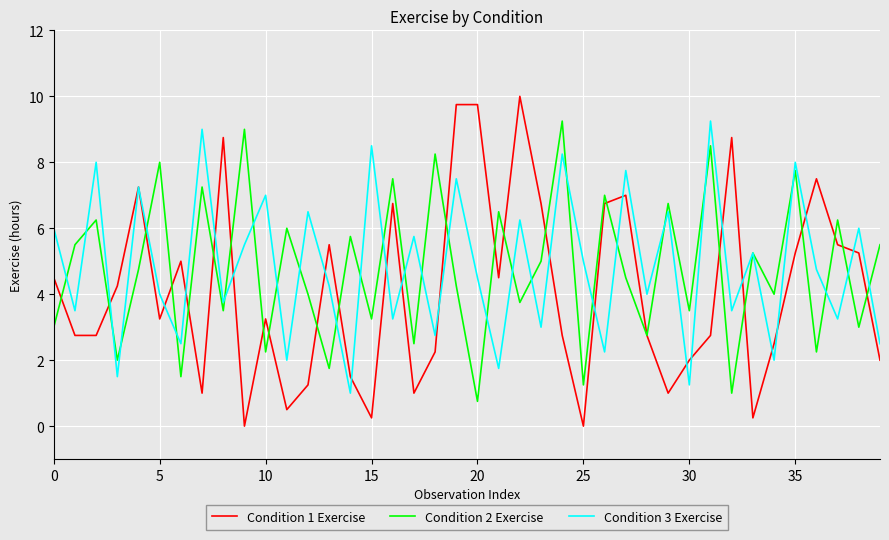

What is the average value of the Condition 2 Exercise series?

4.8